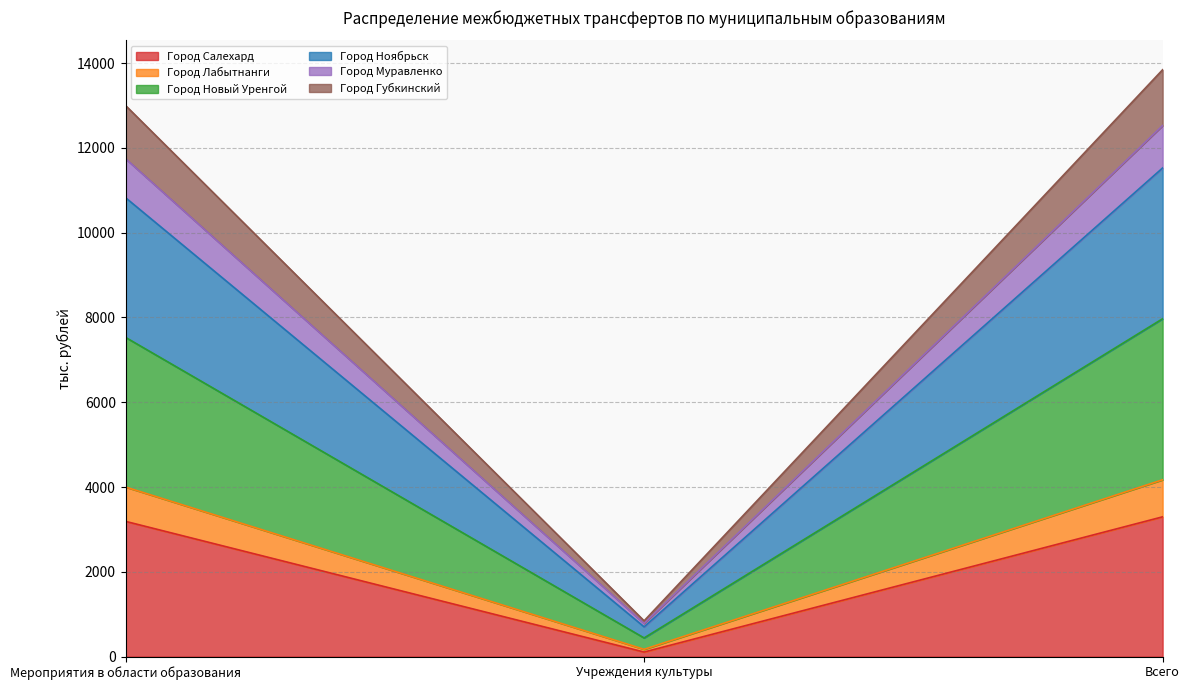

What is the label of the 1st point from the left?

Мероприятия в области образования